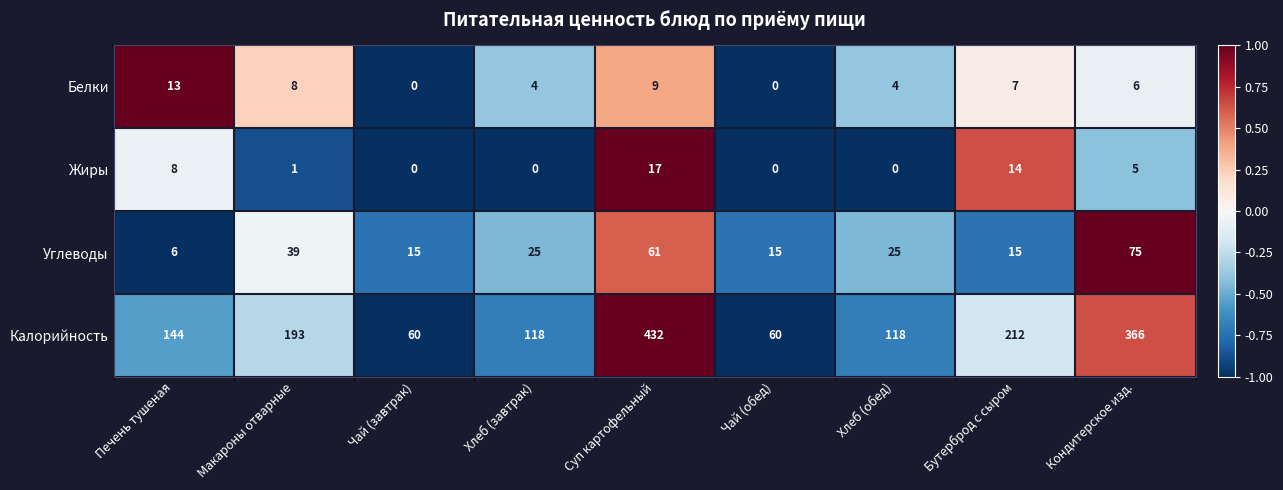

Rank the series by their maximum value, from highest to lowest.

Калорийность, Углеводы, Жиры, Белки